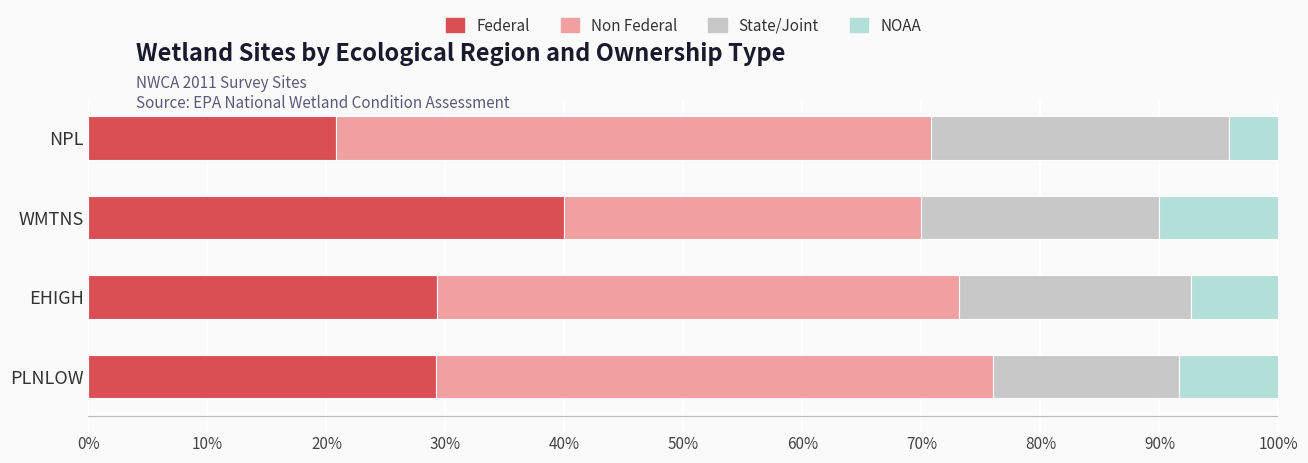

How many data points does each series have?

4